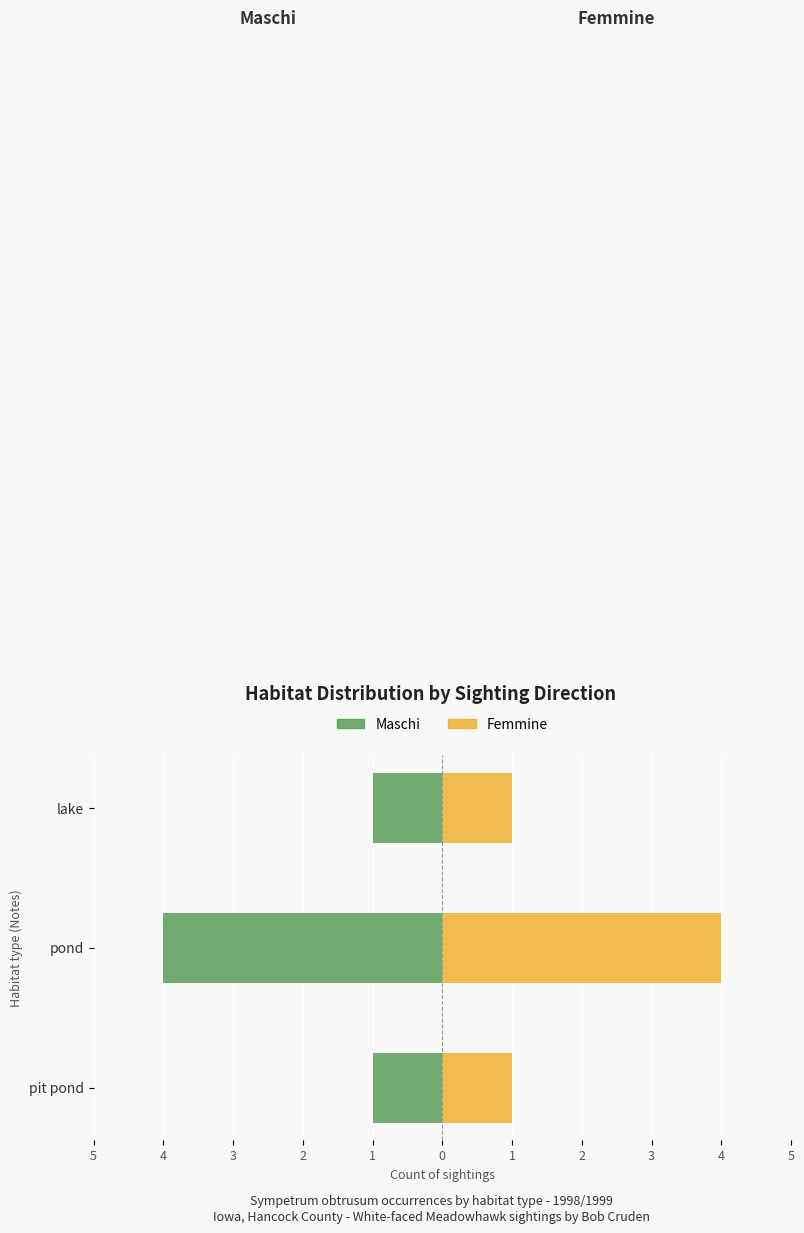

How many groups of bars are there?

3